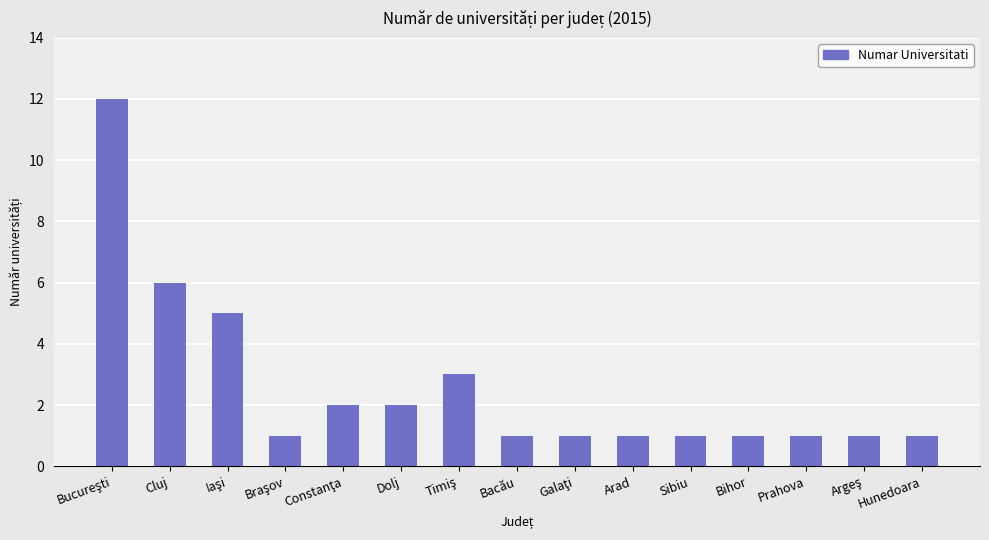

What is the sum of all values?

39